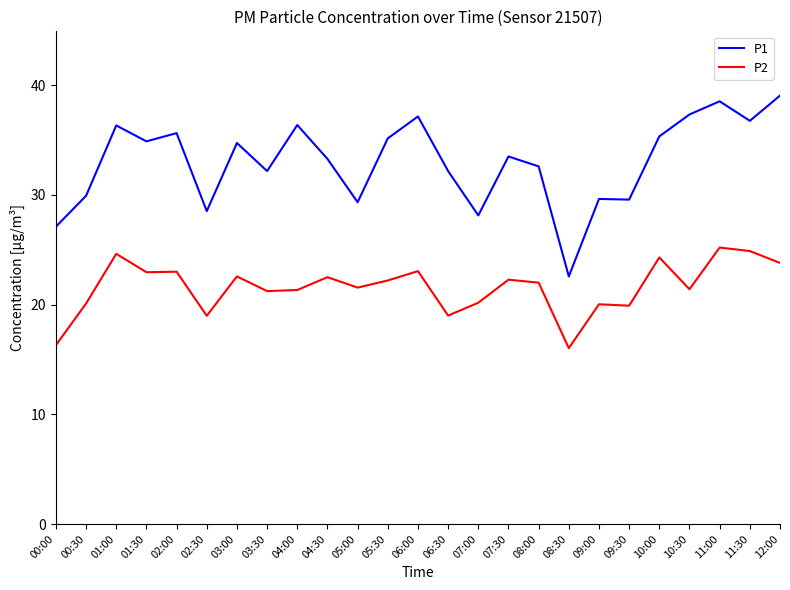

What position from the right is 04:30?

16